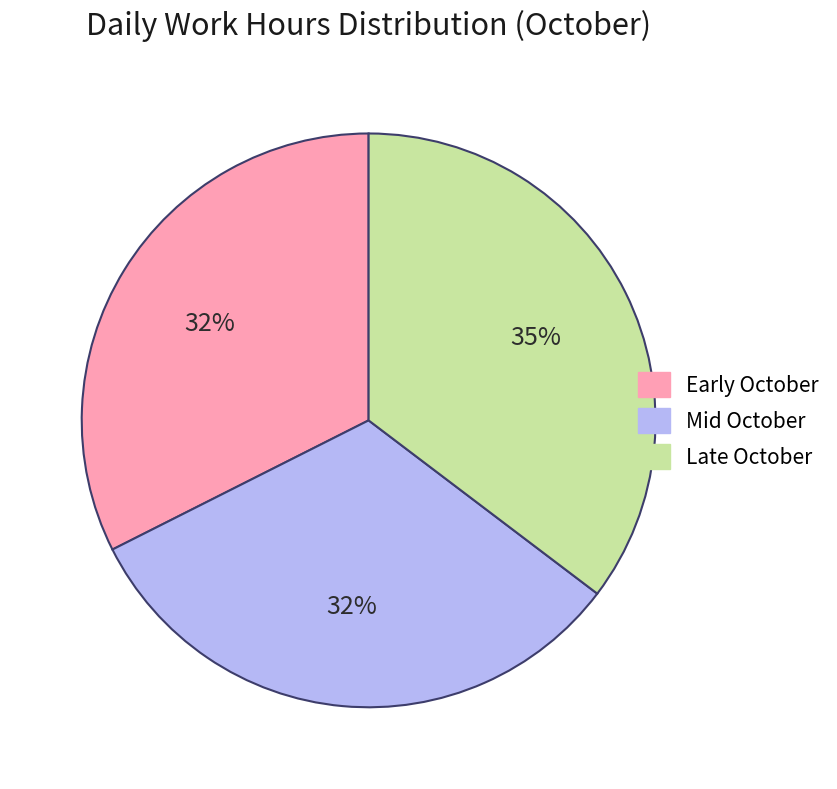

Is there any slice that represents more than half of the pie?

No